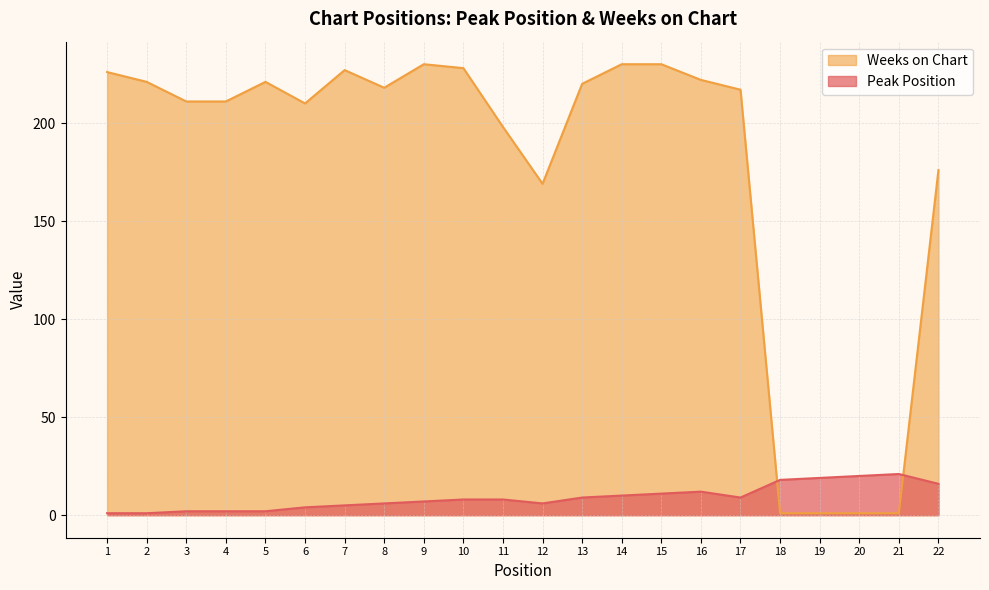

Does the chart display data point markers on the line(s)?

No